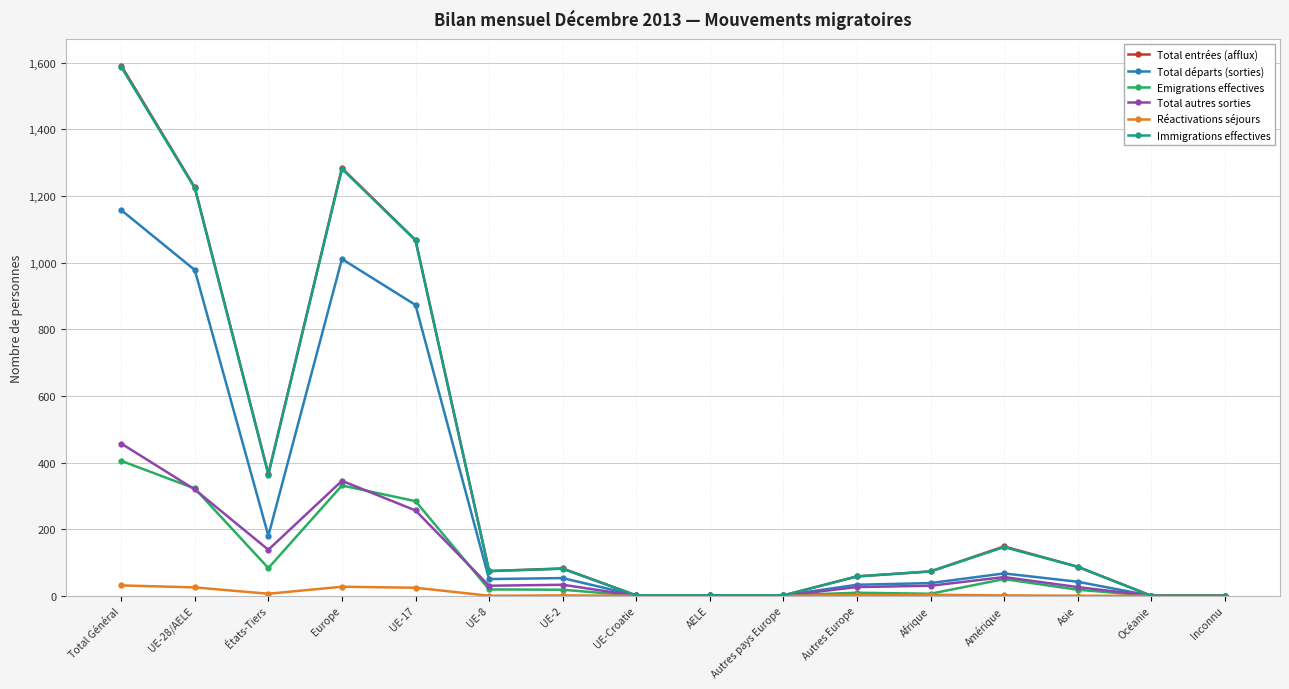

Which series has the widest spread of values?

Total entrées (afflux)